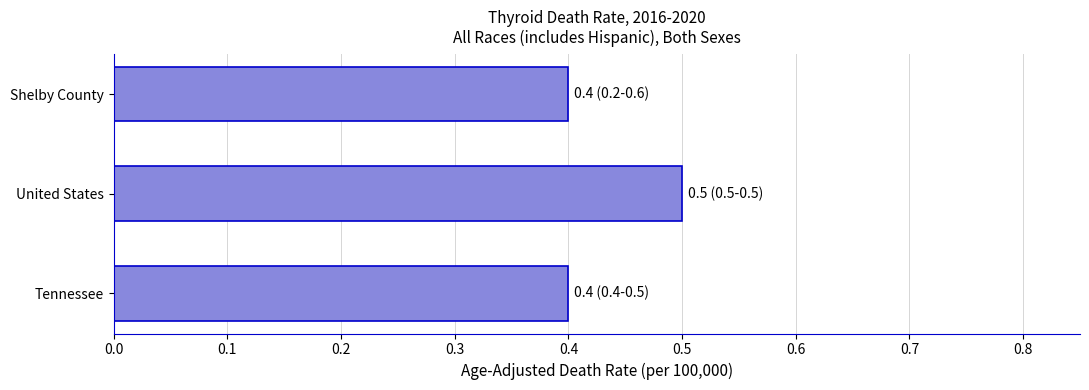

What is the difference between the maximum and second lowest values?

0.1